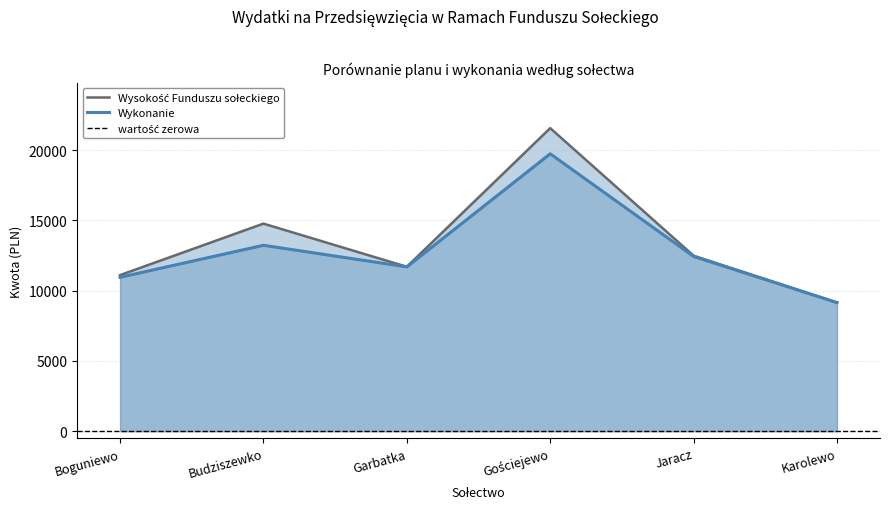

Reading left to right, what are all the values shown in this chart?

Wysokość Funduszu sołeckiego: 11110.0	14772.0	11703.0	21568.0	12489.0	9154.0
Wykonanie: 10955.2	13230.1	11695.2	19742.0	12434.4	9152.2